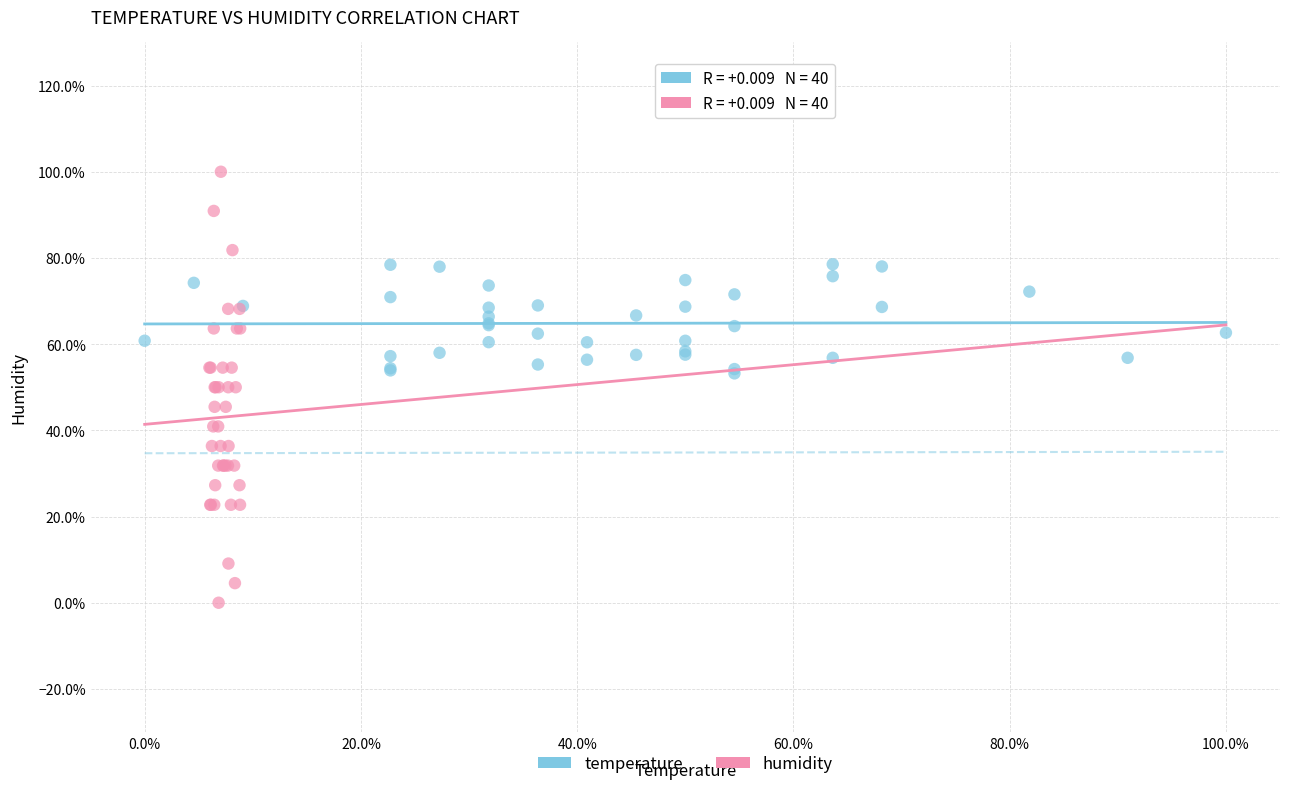

What are all the series names shown in the legend?

temperature, humidity